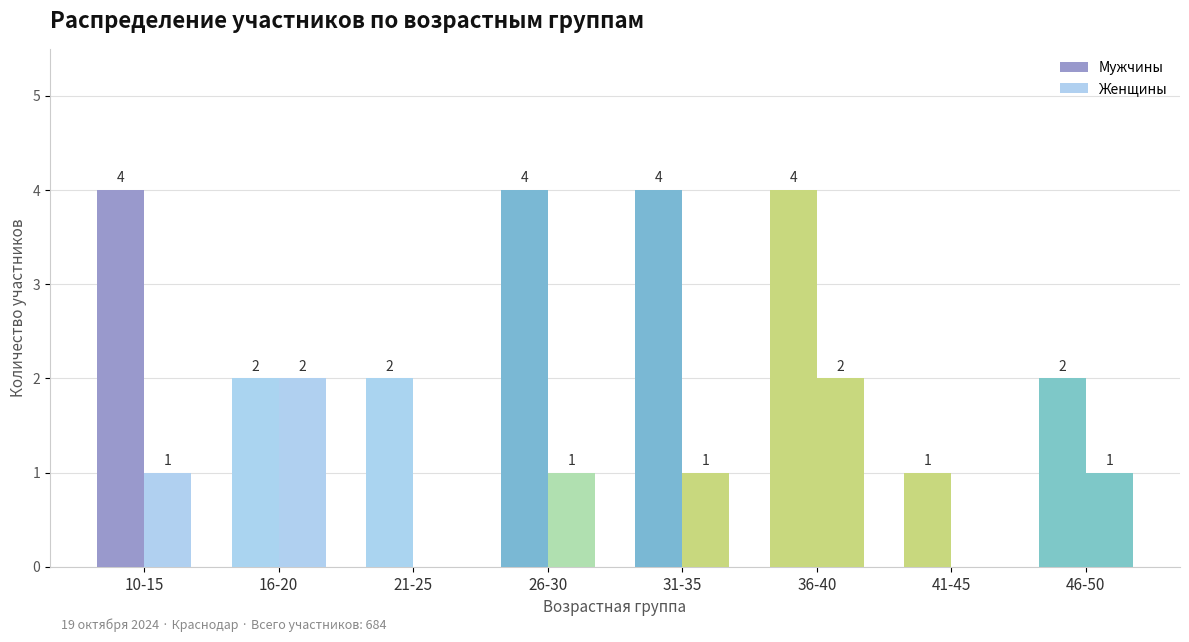

How many groups of bars are there?

8